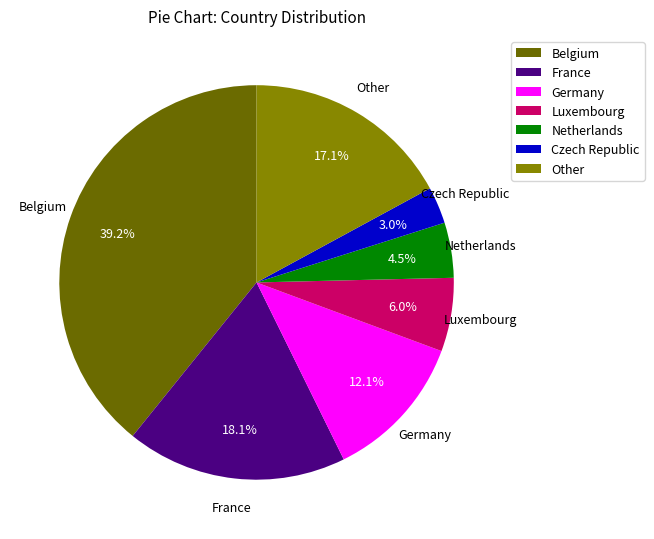

To the nearest percent, what is the combined percentage of Netherlands and Other?

22%